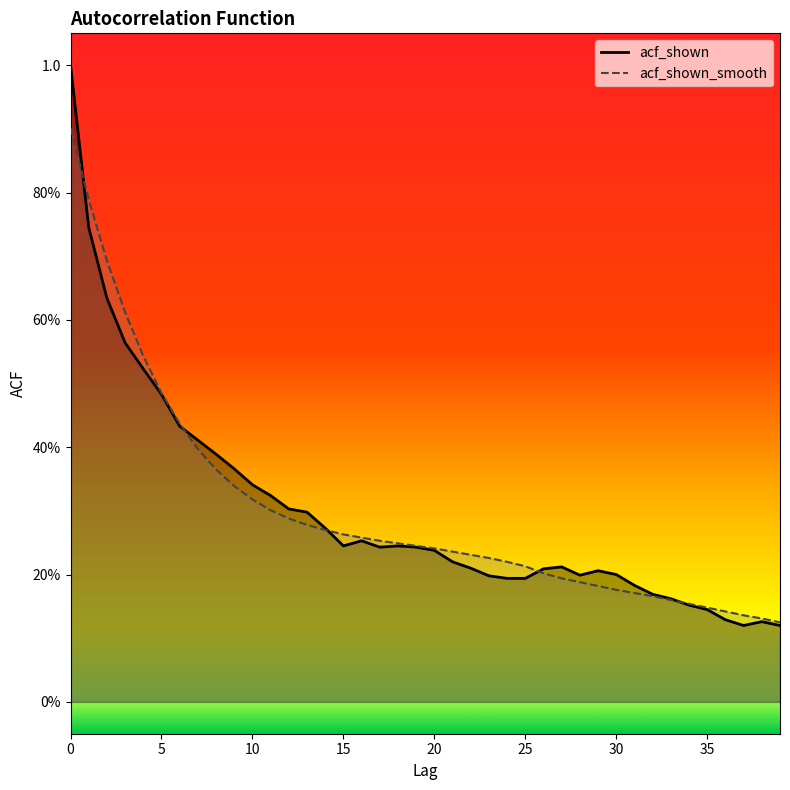

True or false: acf_shown_smooth and acf_shown intersect in this chart.

True